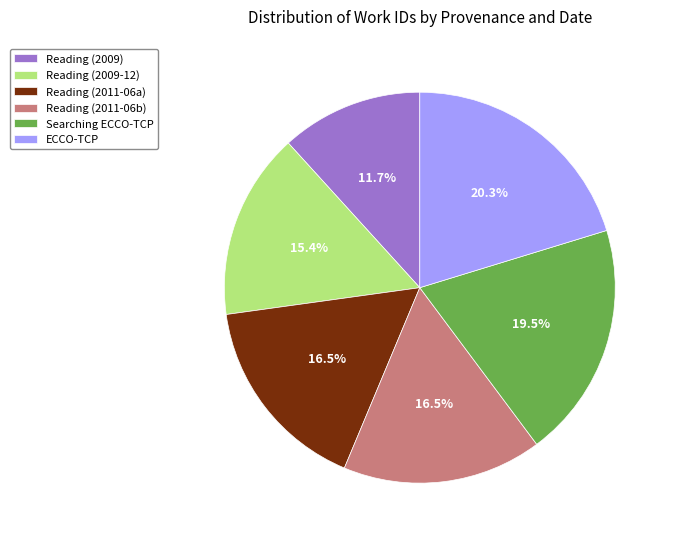

Which category has the biggest portion of the pie?

ECCO-TCP